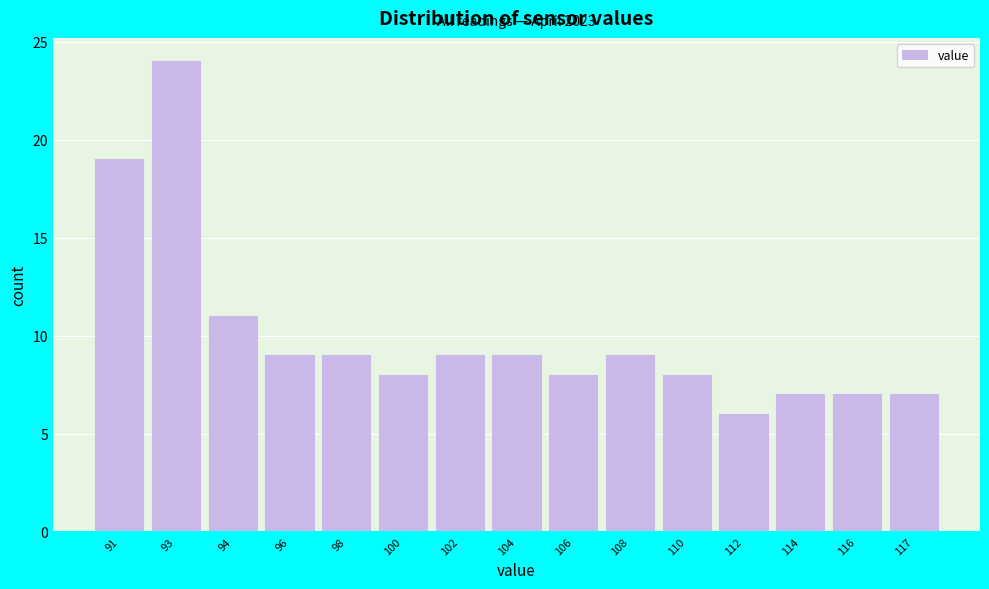

Reading right to left, what are all the values shown in this chart?

117=7	116=7	114=7	112=6	110=8	108=9	106=8	104=9	102=9	100=8	98=9	96=9	94=11	93=24	91=19